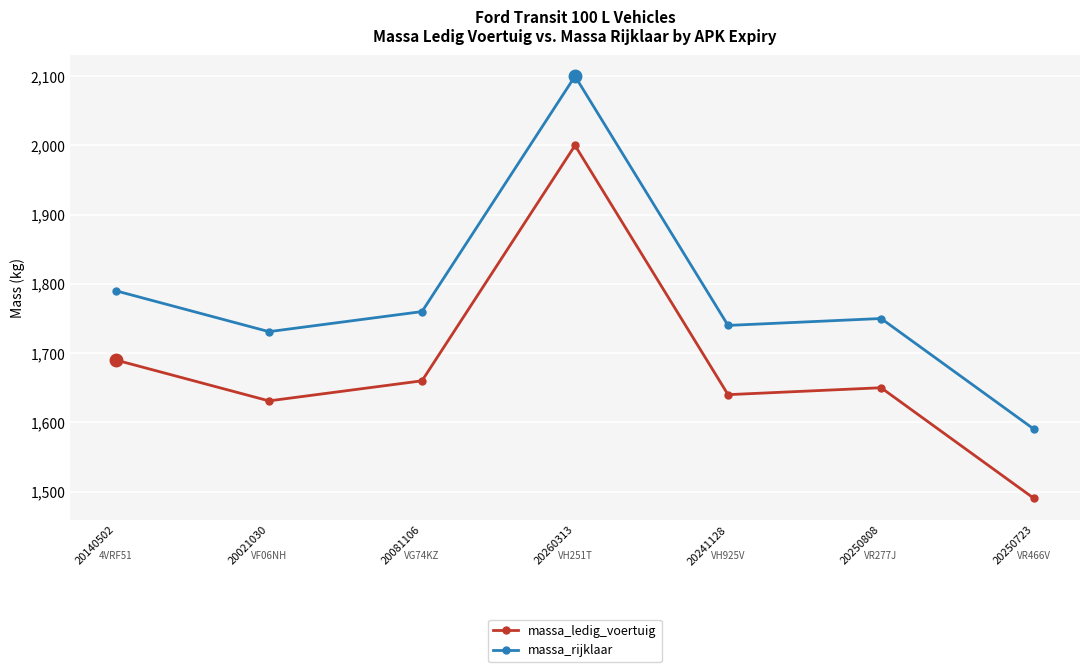

At which category is the sum across all series the highest?

20260313